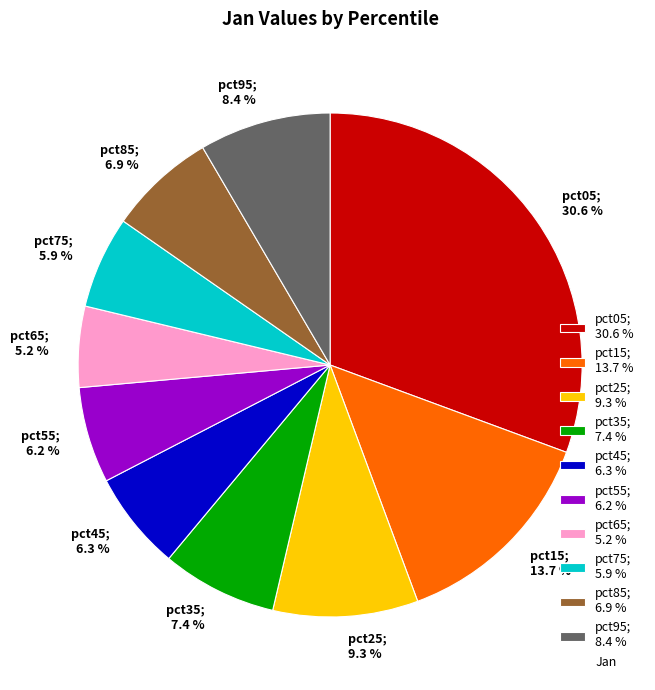

Combined, what portion of the pie is pct85 and pct75?

12.8%